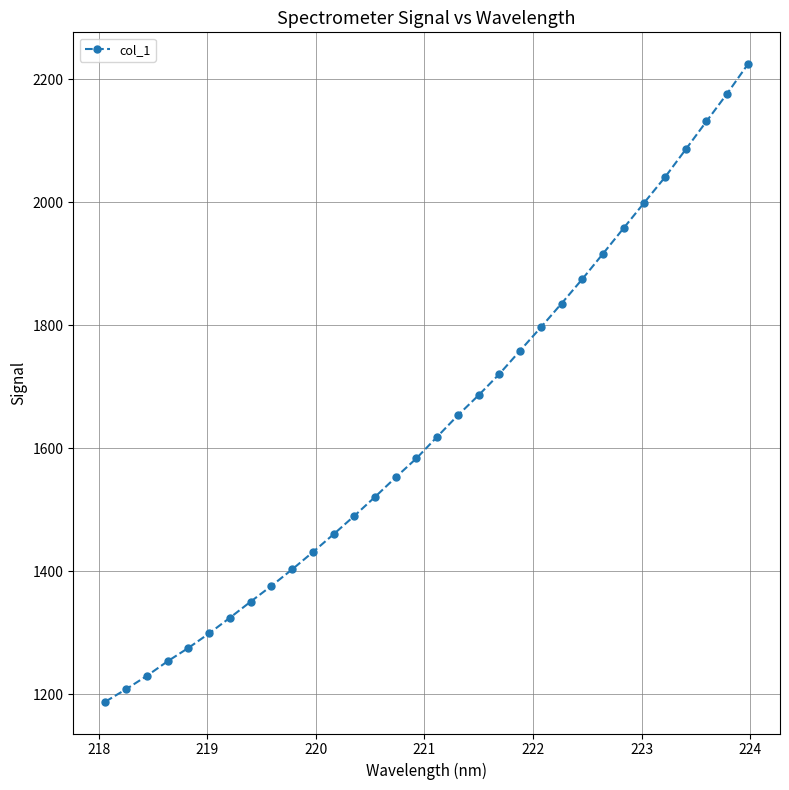

What is the difference between the maximum and minimum values?

1035.8